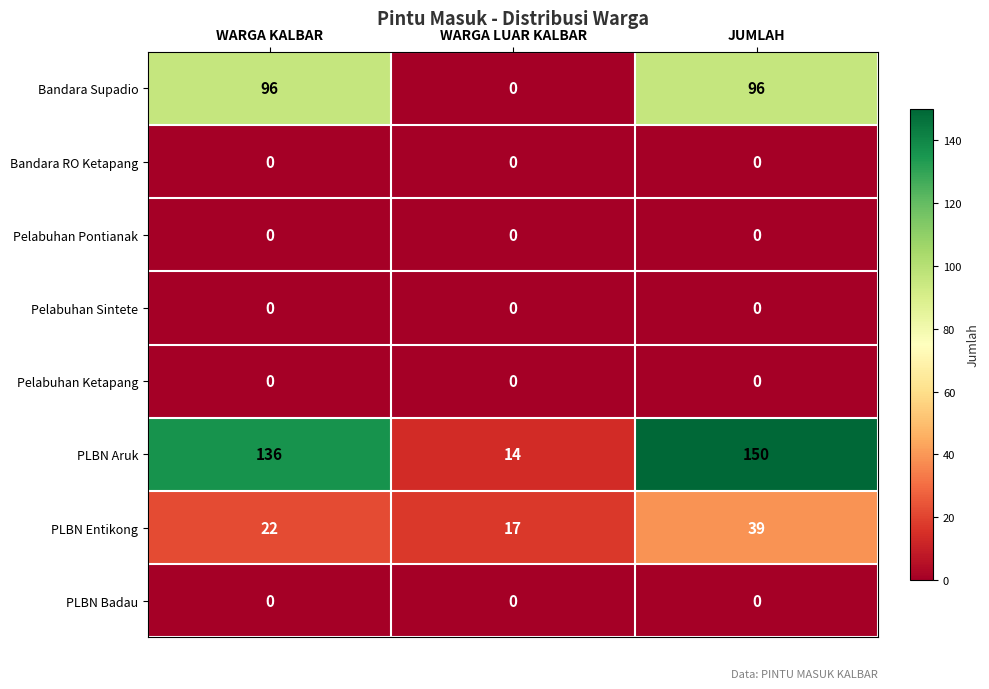

At how many categories does at least one series exceed 116?

2